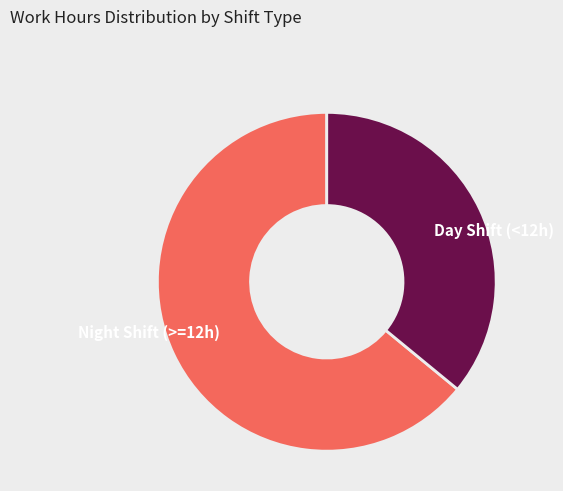

True or false: Day Shift (<12h) accounts for 36% of the total.

True